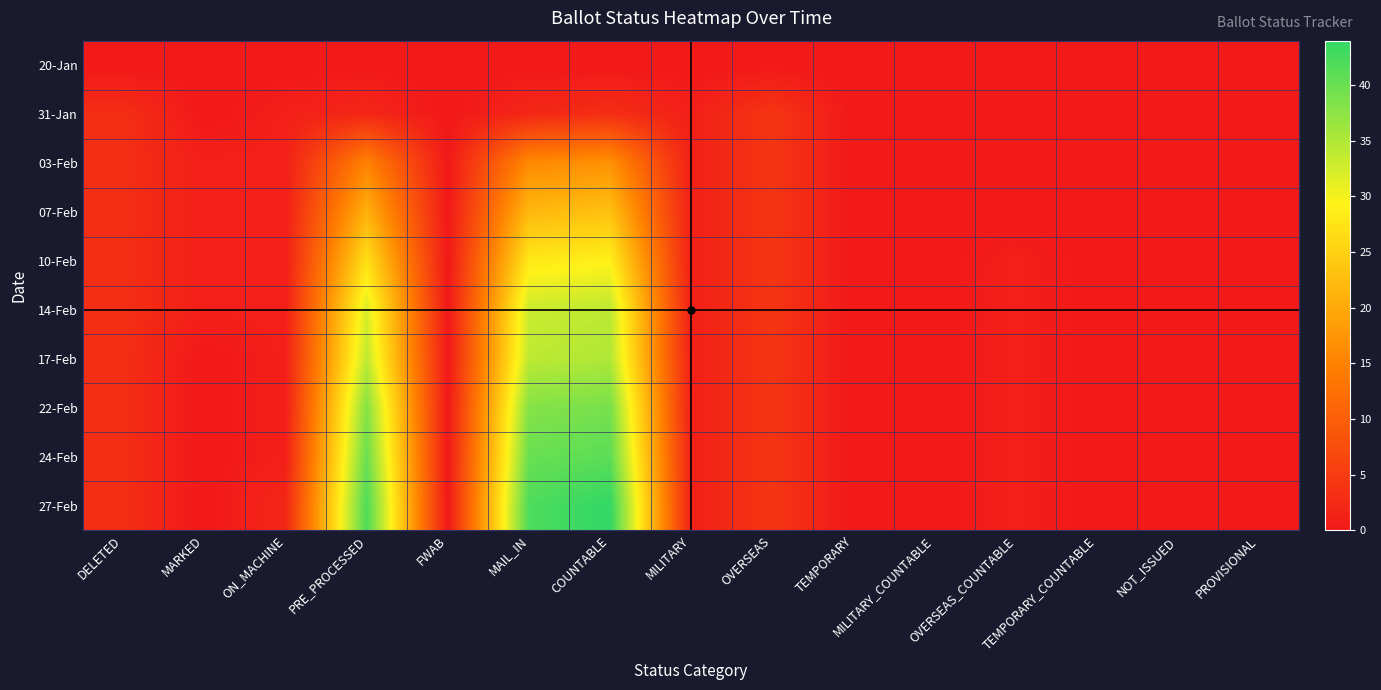

How many categories are shown in the chart?

15